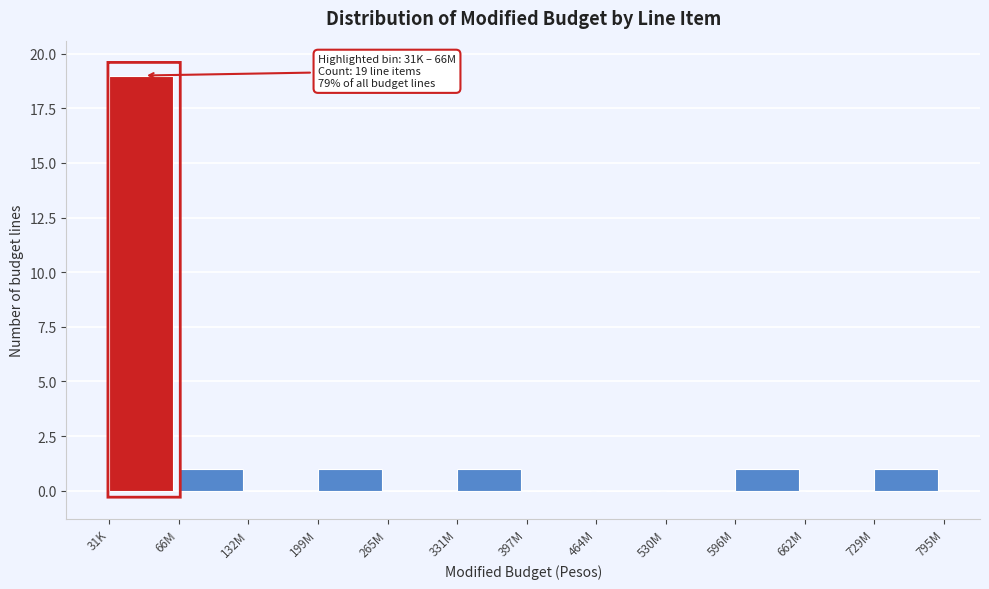

Reading left to right, transcribe all the data shown in this chart.

31K=19	66M=1	132M=0	199M=1	265M=0	331M=1	397M=0	464M=0	530M=0	596M=1	662M=0	729M=1